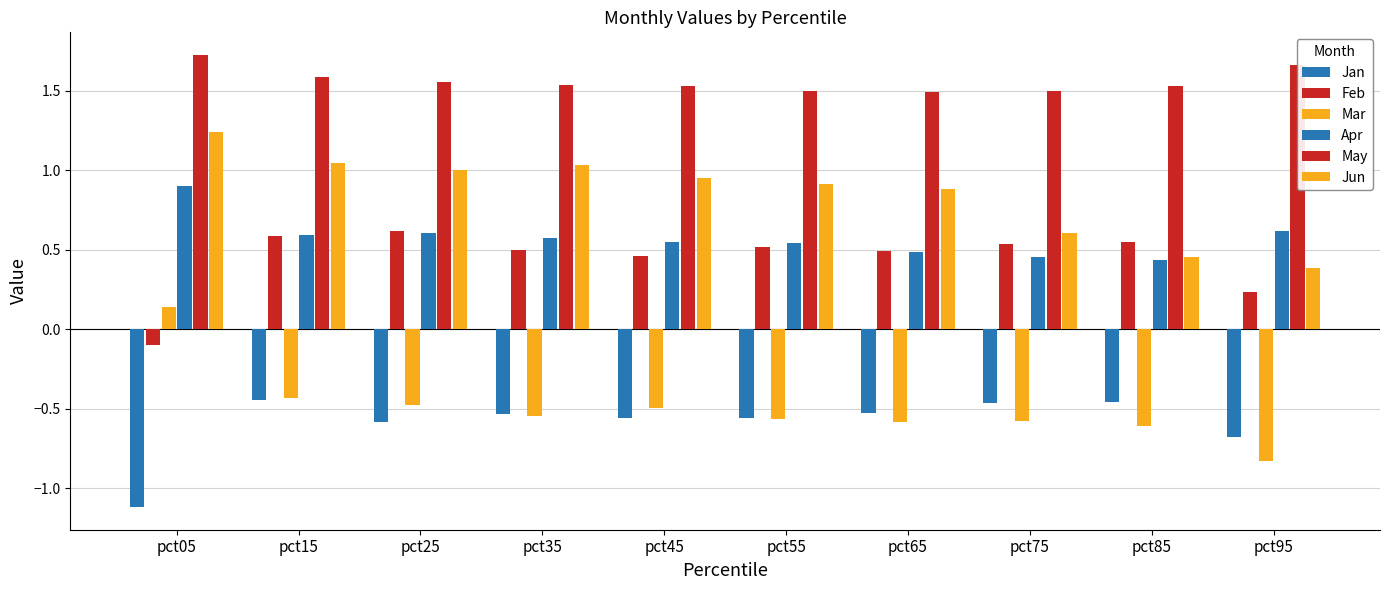

The Mar series shows 0.1 at pct05. True or false?

True